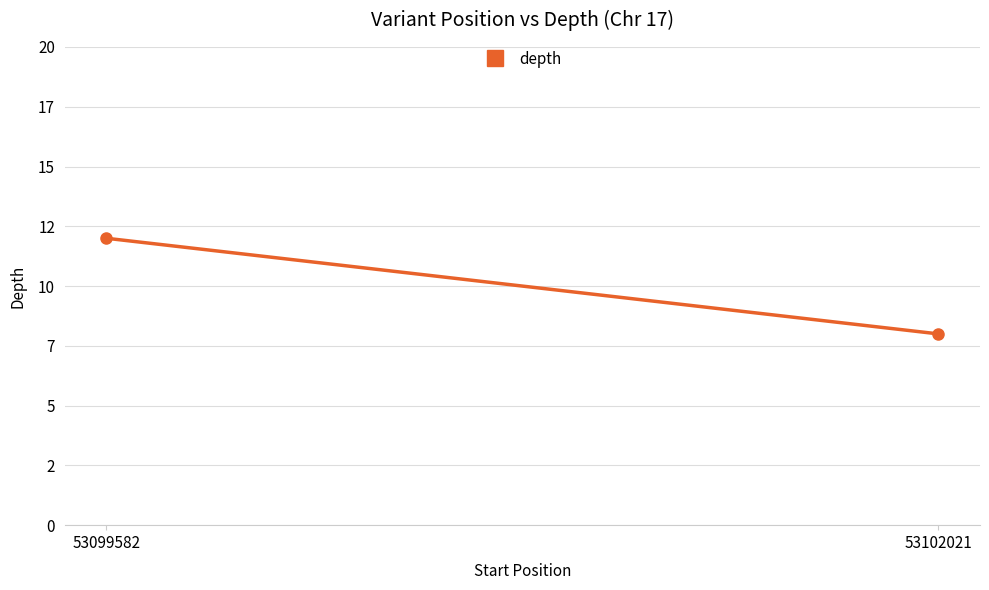

Rank the categories by value from lowest to highest.

53102021, 53099582